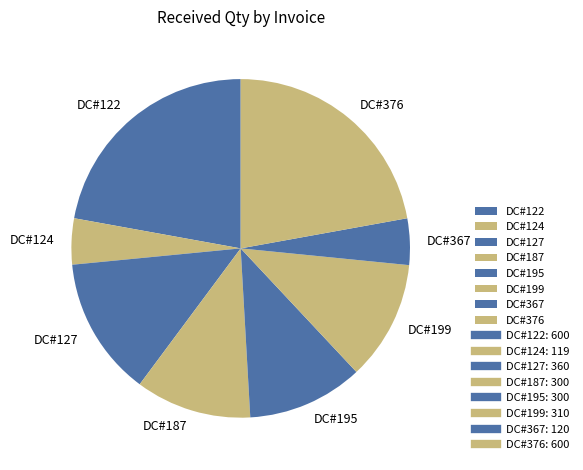

Does DC#124 account for over 50% of the chart?

No